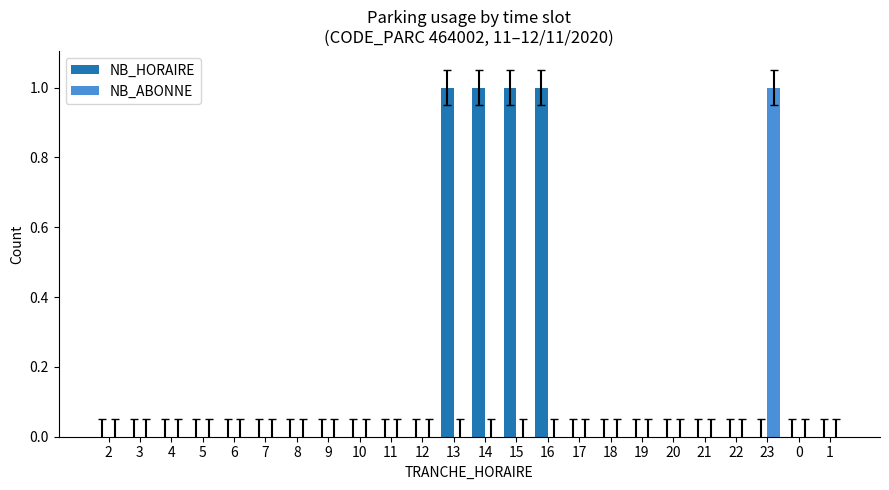

At which label does NB_ABONNE reach its peak?

23